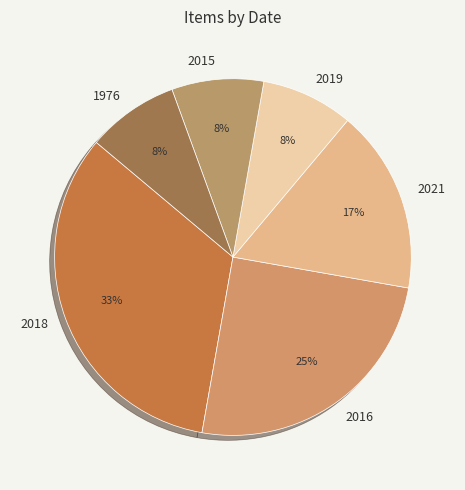

Is it true that 2016 is 25% of the pie?

True